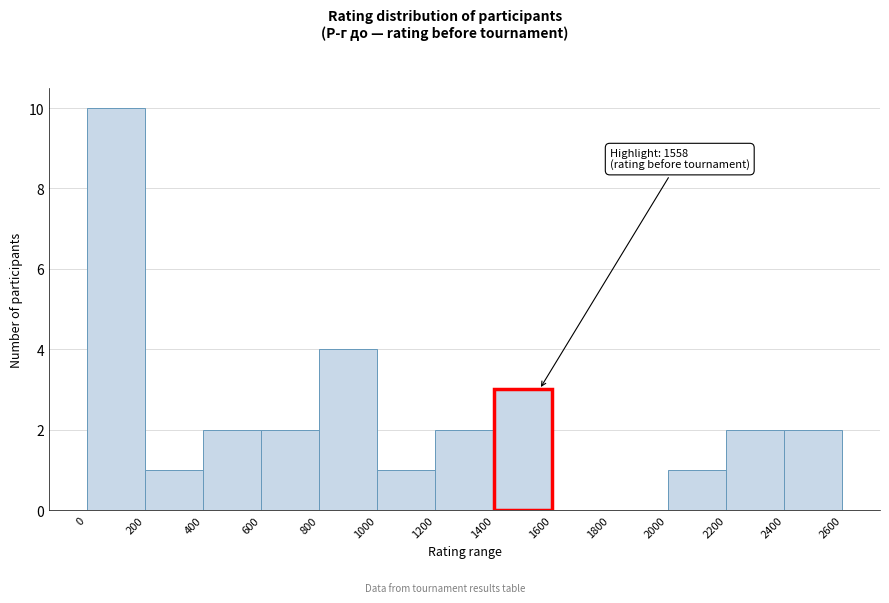

Over which range of the x-axis is the bar tallest?

0 to 200